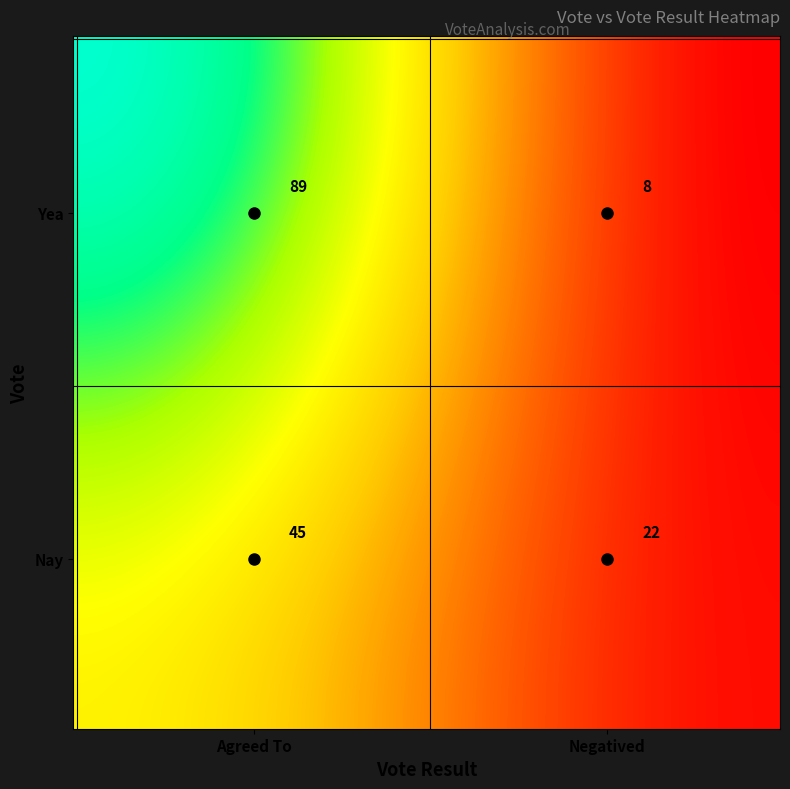

Which label corresponds to the smallest value in the chart?

Yea